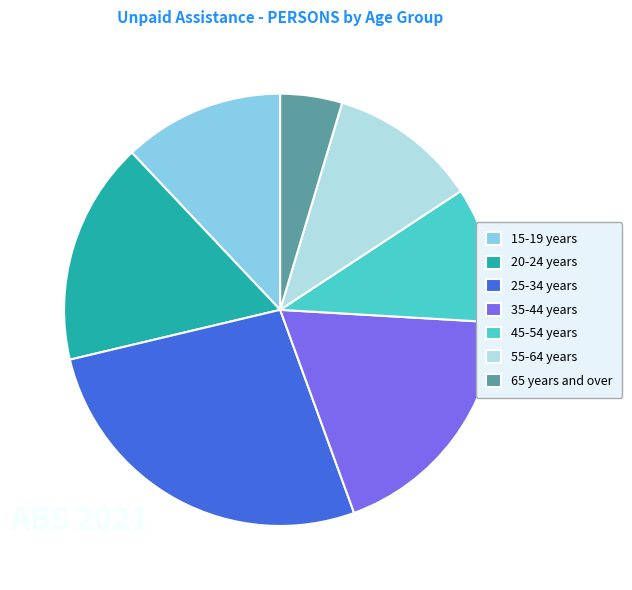

Which category has the smallest portion of the pie?

65 years and over